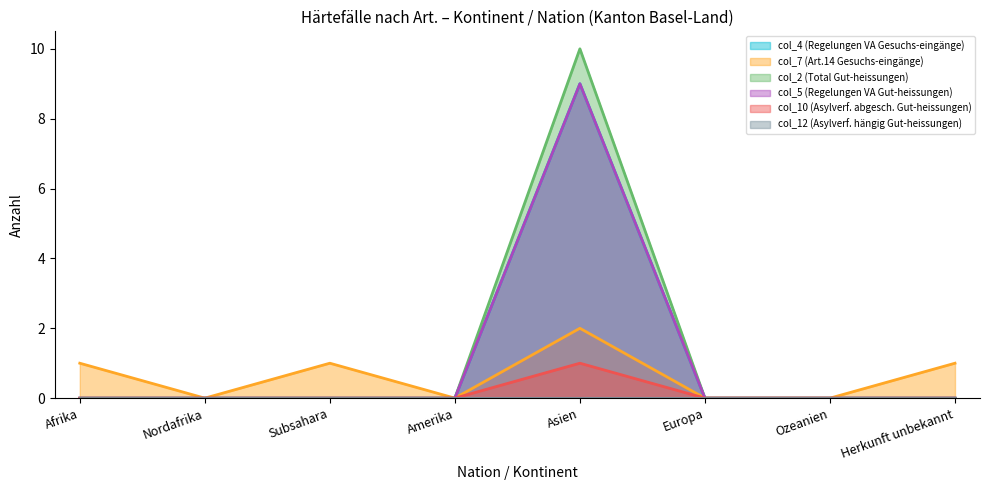

Does the chart display data point markers on the line(s)?

No